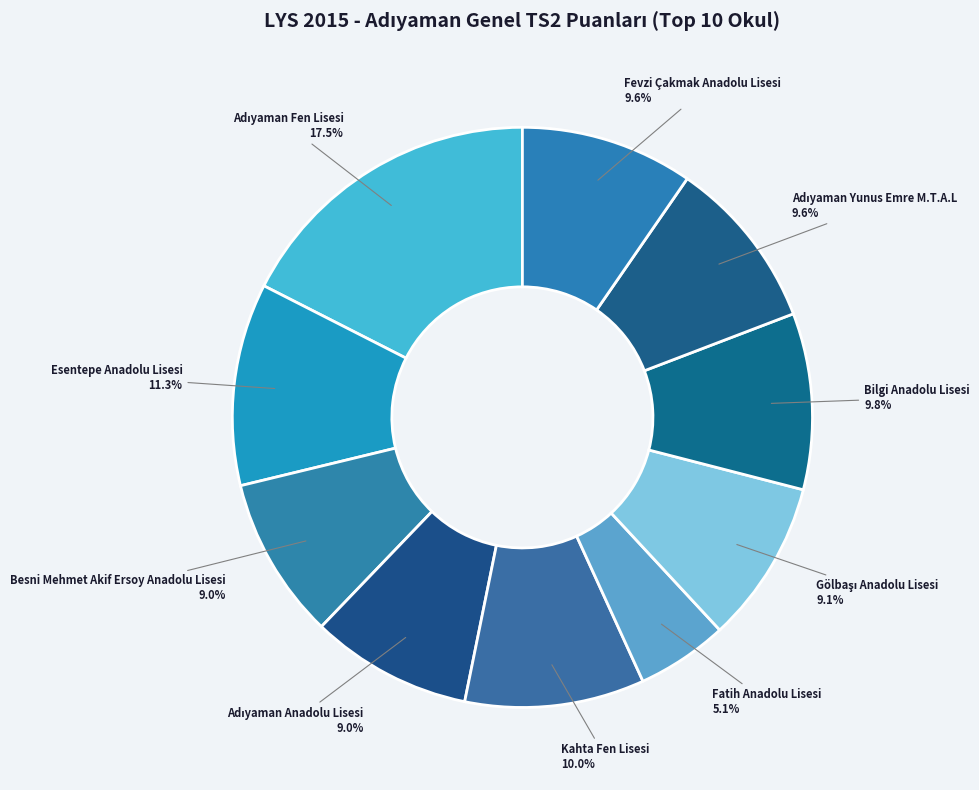

What portion of the pie excludes Bilgi Anadolu Lisesi?

90.2%